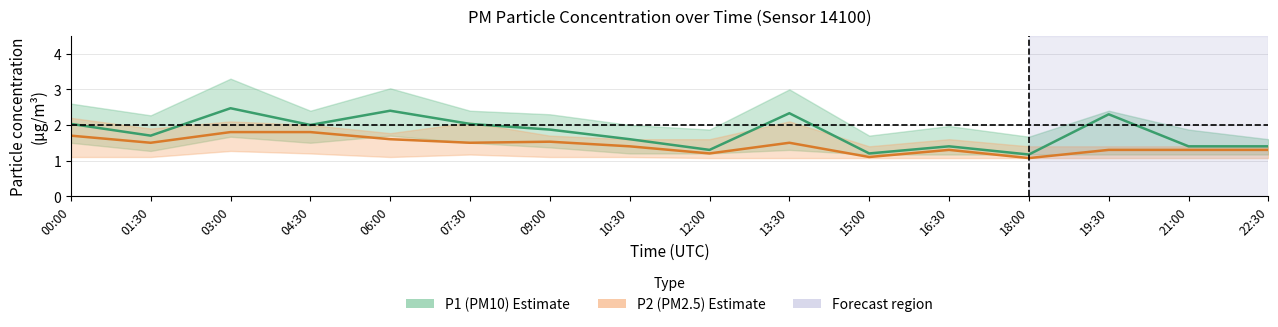

True or false: P1 (PM10) Mean and P2 (PM2.5) Mean cross at least once.

False